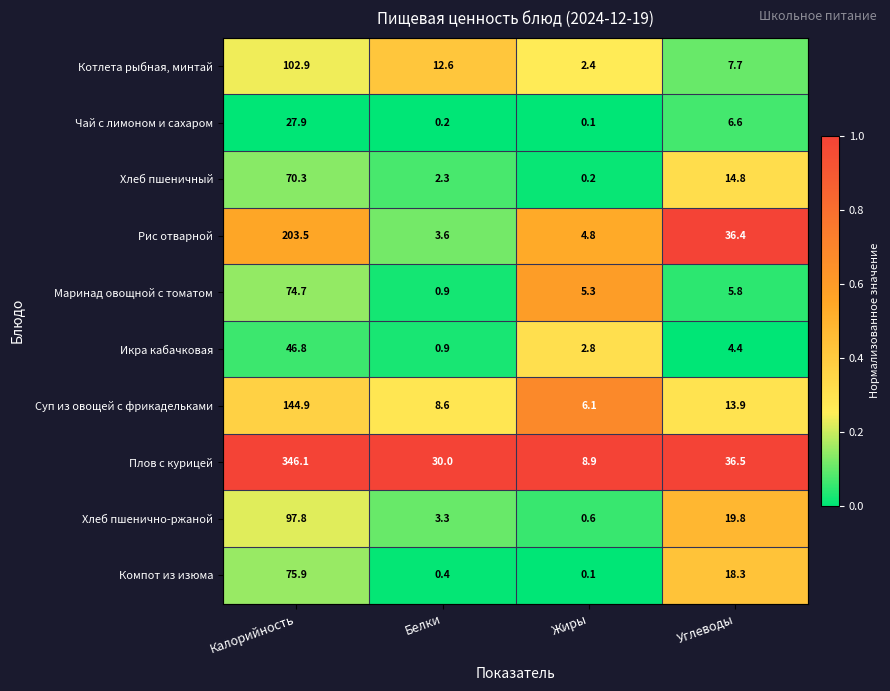

Which series has the largest total across all categories?

Плов с курицей